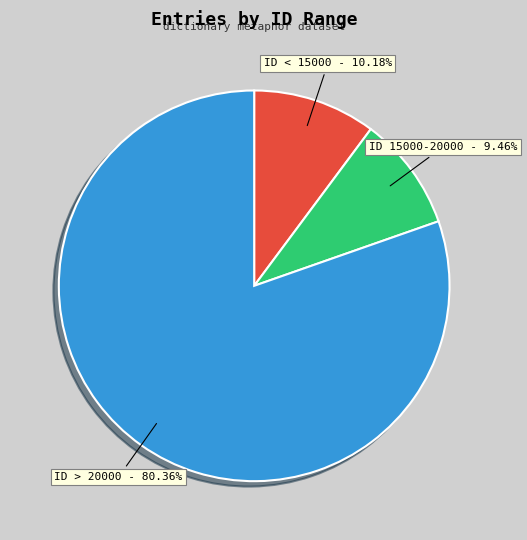

Do ID < 15000 and ID 15000-20000 together represent more than half of the pie?

No